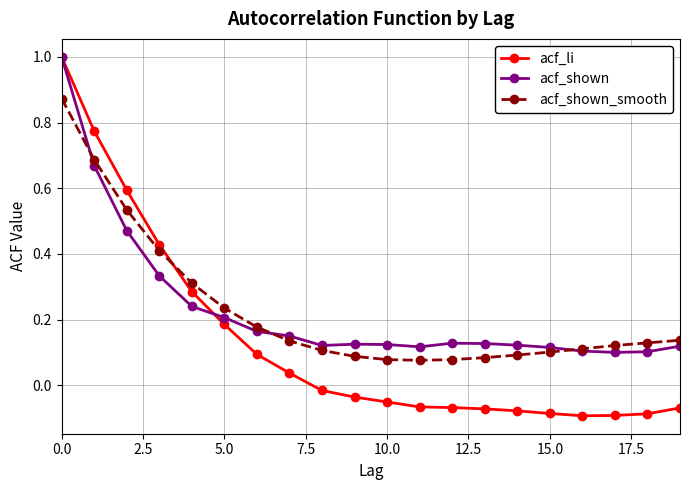

At how many categories does at least one series exceed 0?

20